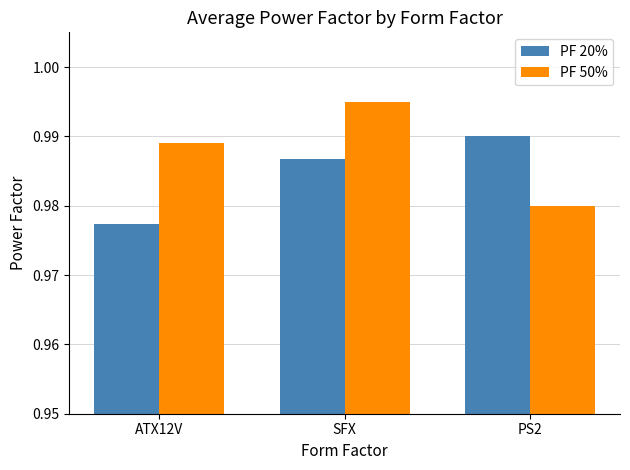

How many PF 50% values are between 0 and 1?

3